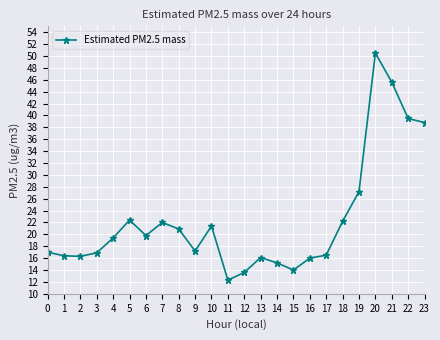

How many lines are shown in the chart?

1